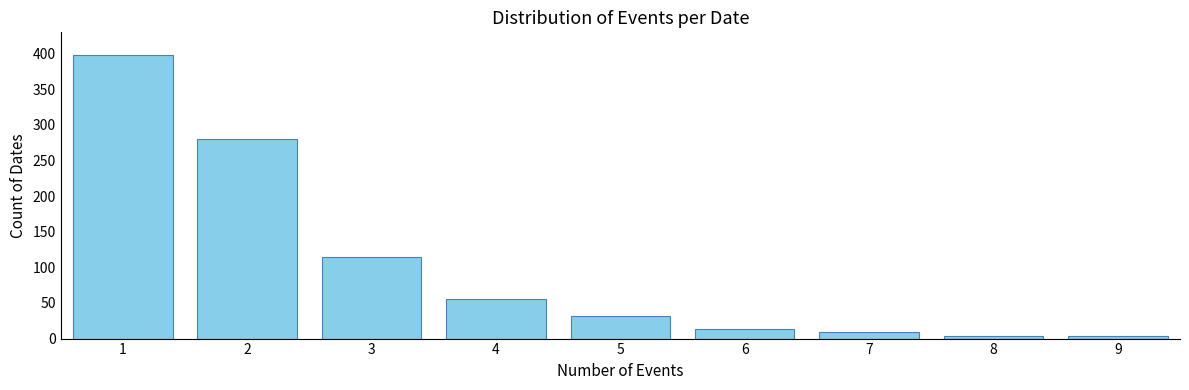

Reading left to right, extract all data points from this chart.

398	280	115	55	31	14	9	4	4